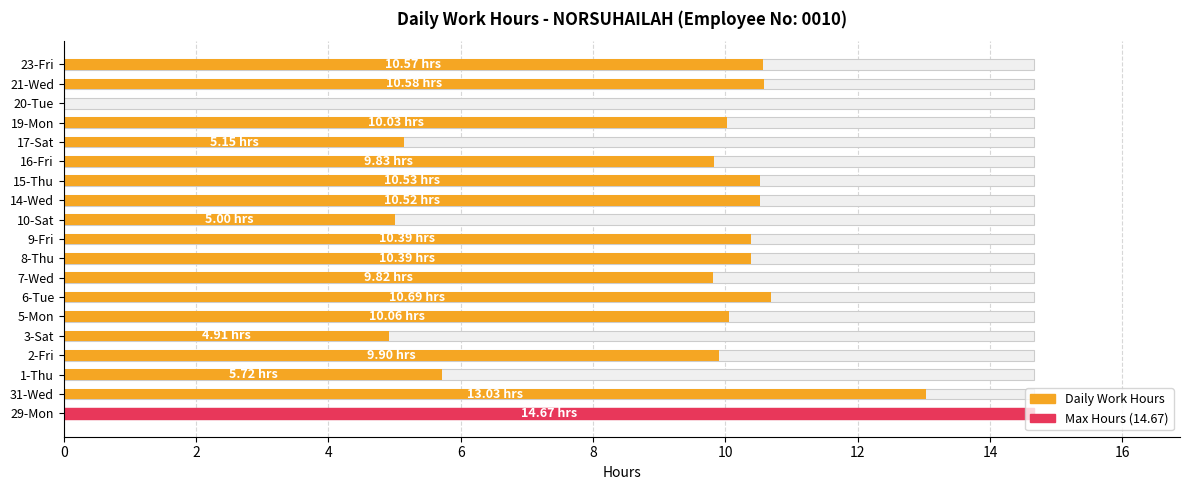

Count the number of values greater than 10.

11